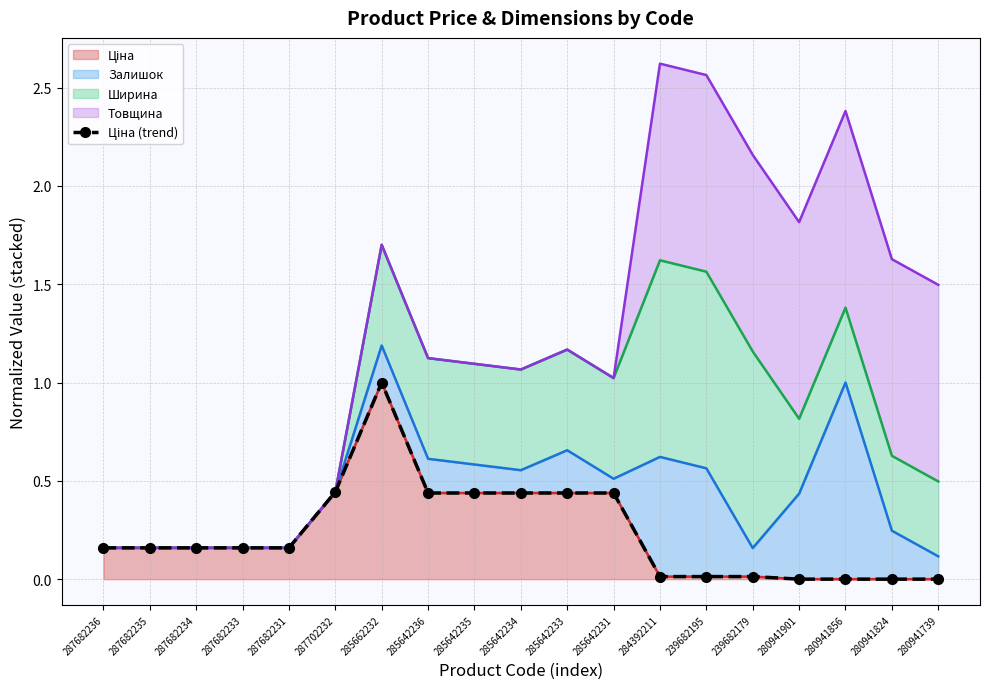

List the labels in order of value, smallest first.

280941901, 280941856, 280941824, 280941739, 284392211, 239682195, 239682179, 287682236, 287682235, 287682234, 287682233, 287682231, 285642236, 285642235, 285642234, 285642233, 285642231, 287702232, 285662232